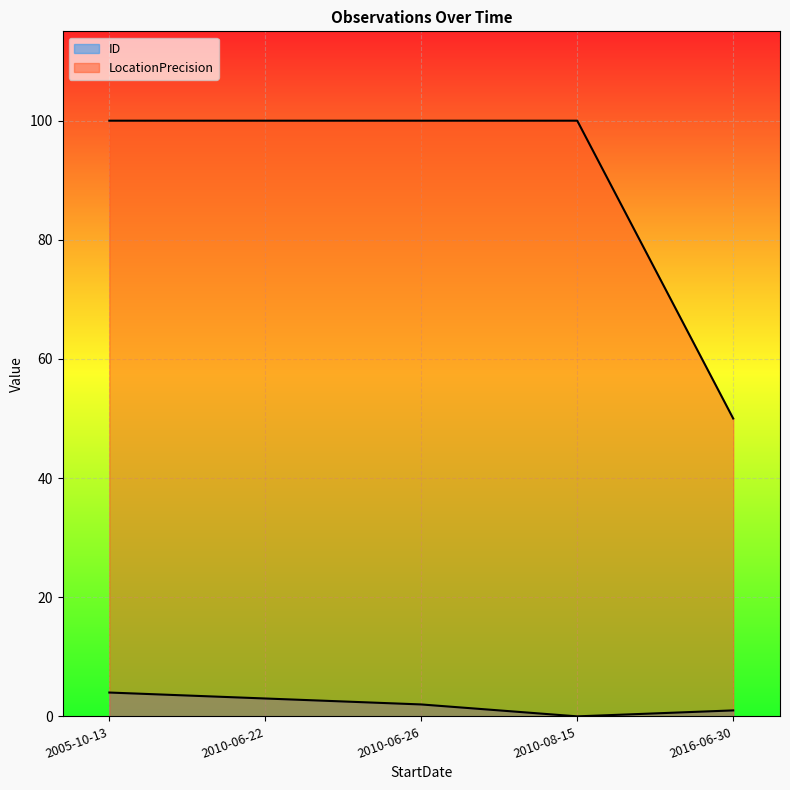

What is the label of the 2nd point from the right?

2010-08-15